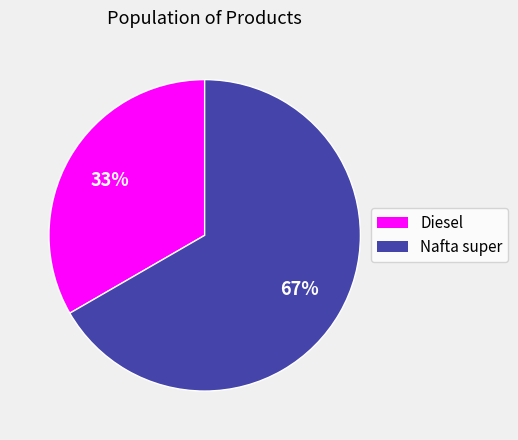

Is it true that Diesel is 39% of the pie?

False